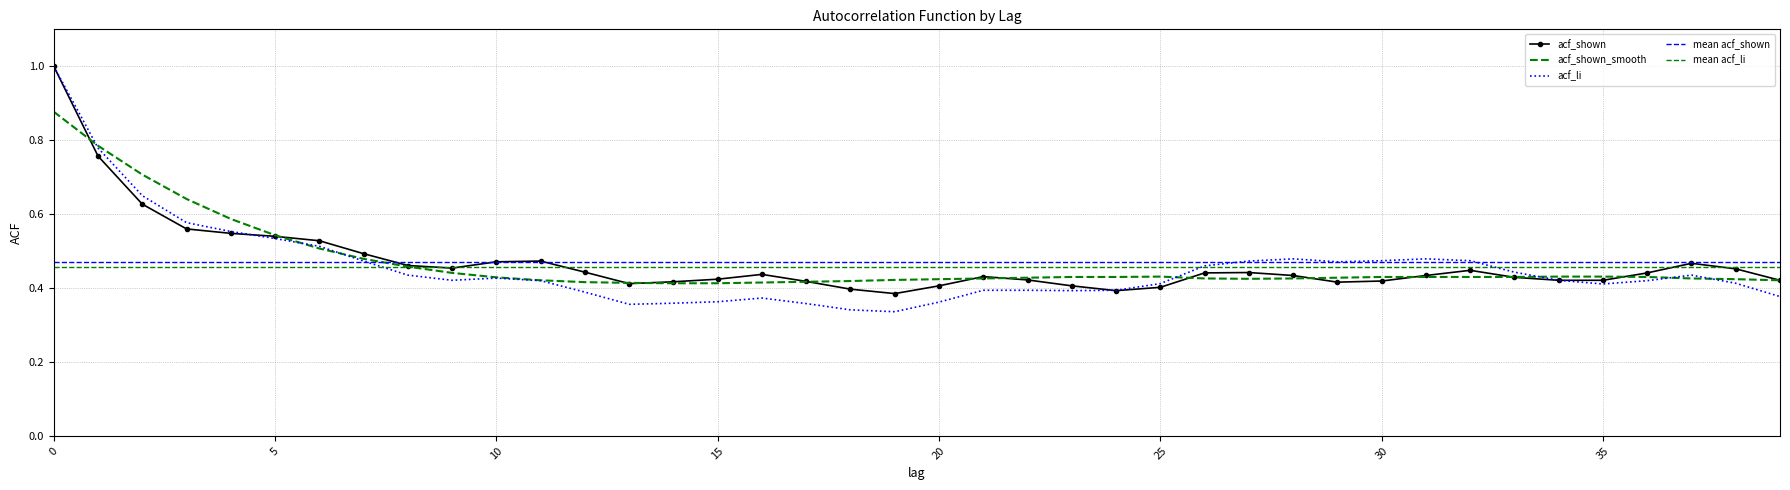

How many lines are shown in the chart?

3